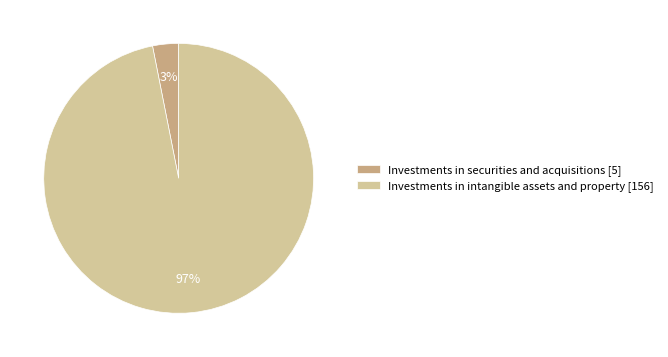

Count the number of slices in the pie.

2